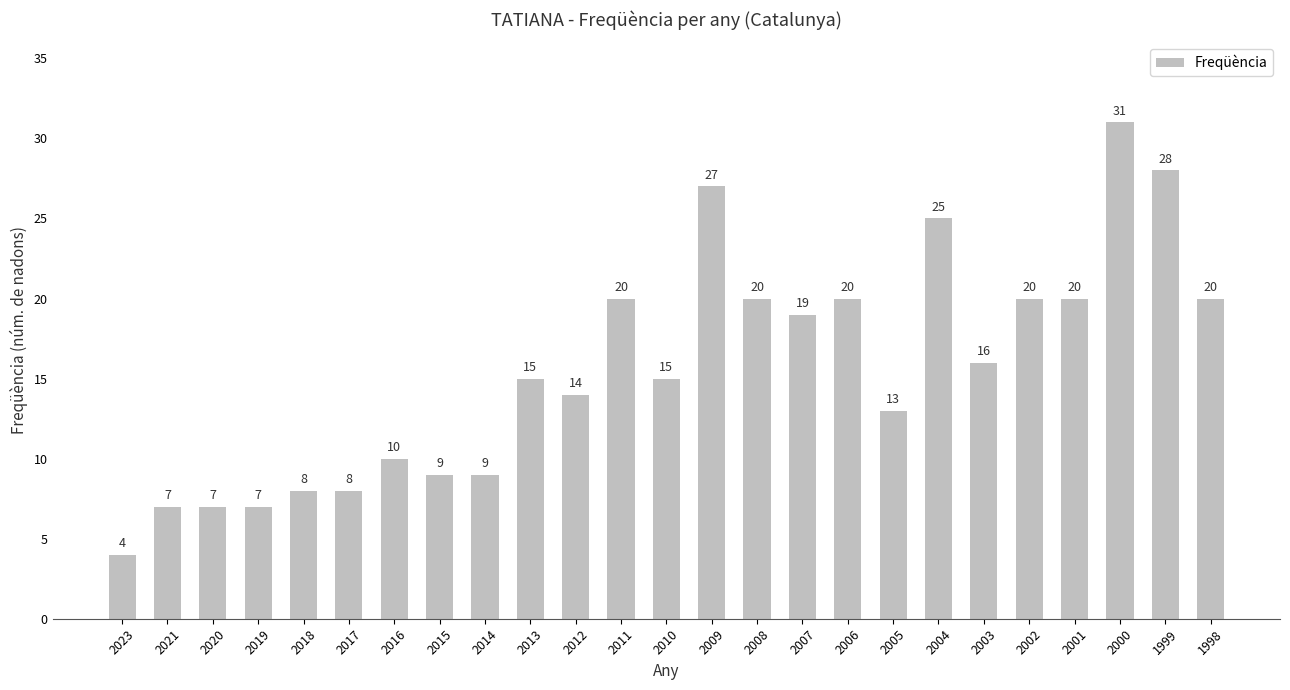

At which category does the chart reach its peak across all series?

2000